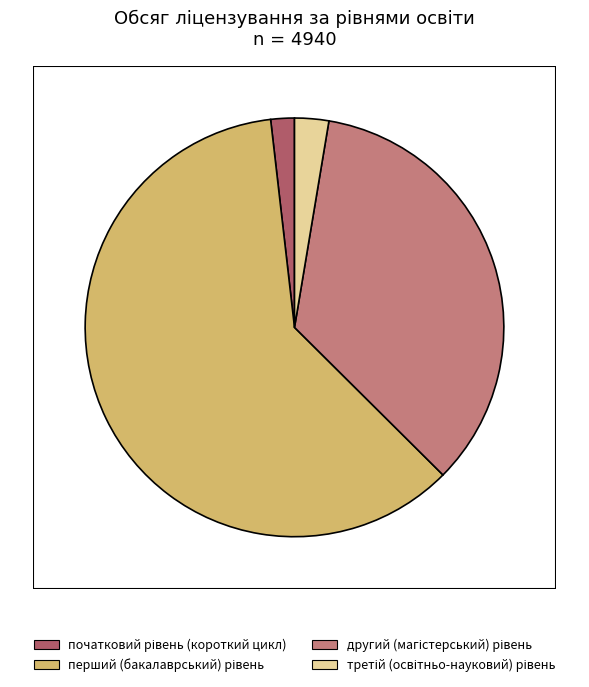

Does any single category account for the majority?

Yes